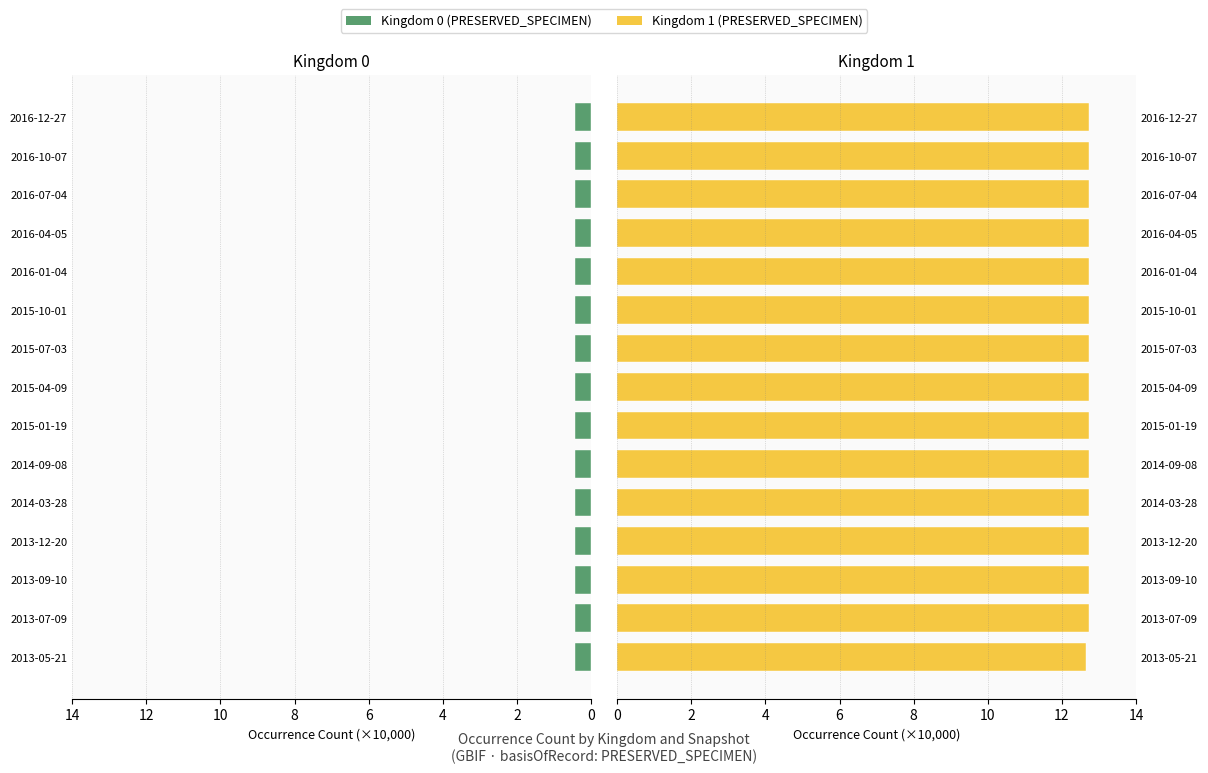

What is the minimum value for Kingdom 1 (PRESERVED_SPECIMEN)?

12.6